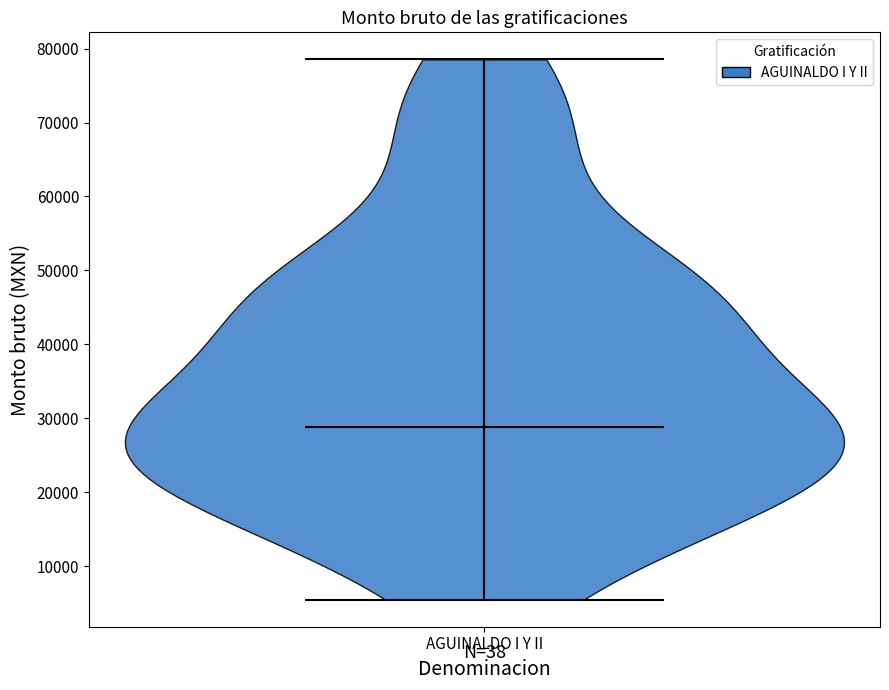

Where does the median line of the violin for AGUINALDO I Y II sit on the y-axis? The values are not printed on the chart, so give them approximately, as read against the axis.

29000